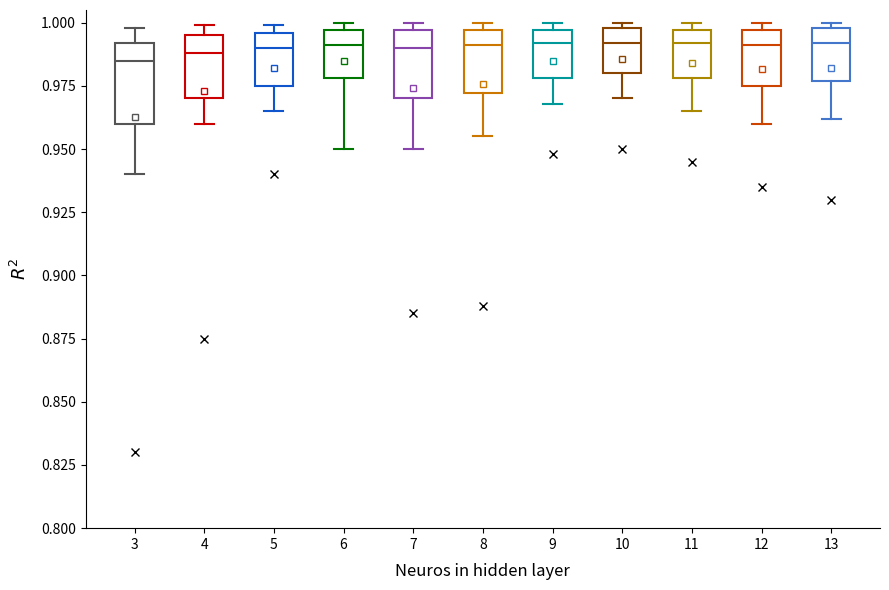

Comparing the boxes themselves (not the whiskers), which one is the tallest?

3